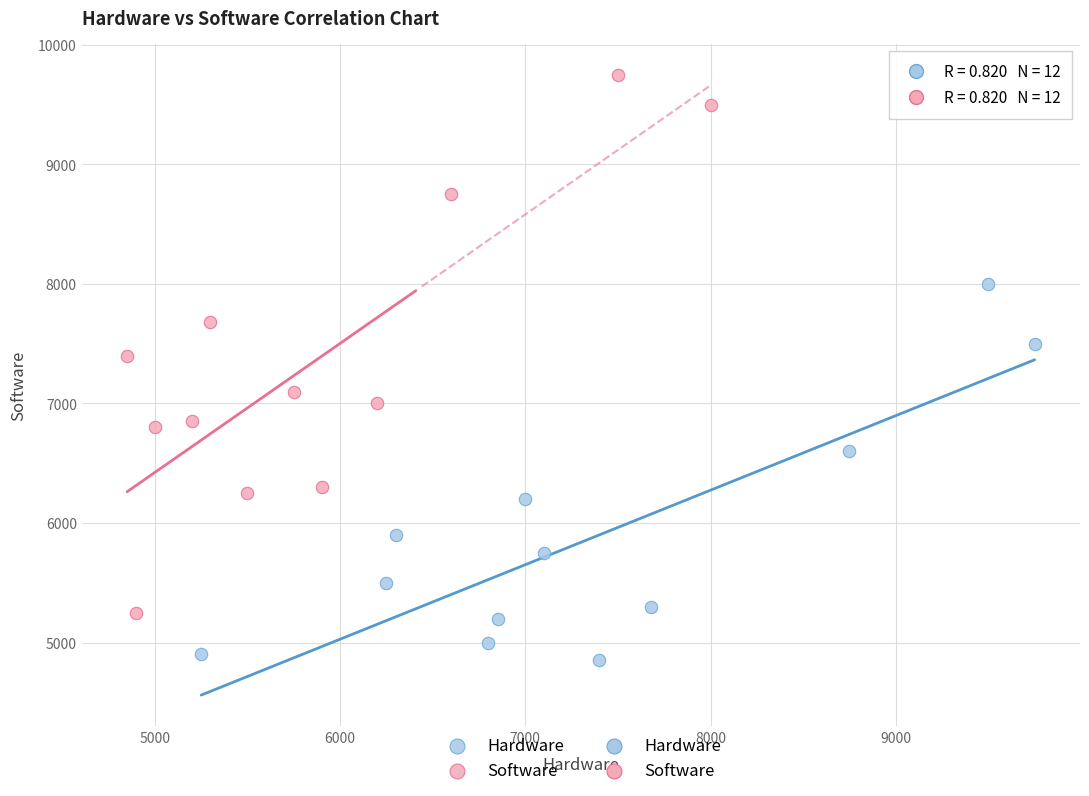

Which series reaches the minimum Y coordinate?

Hardware